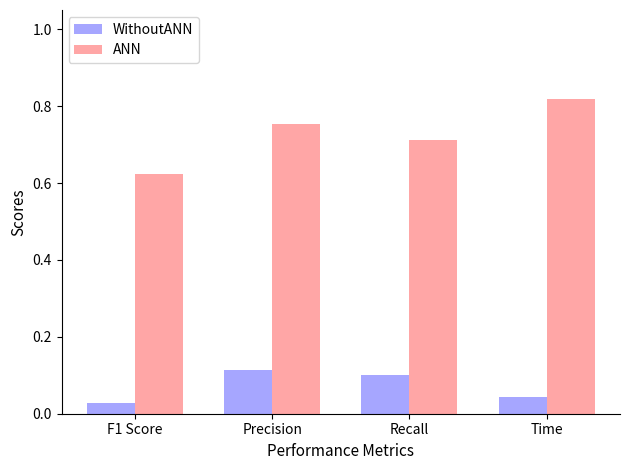

Where is ANN nearest to the value 0?

F1 Score